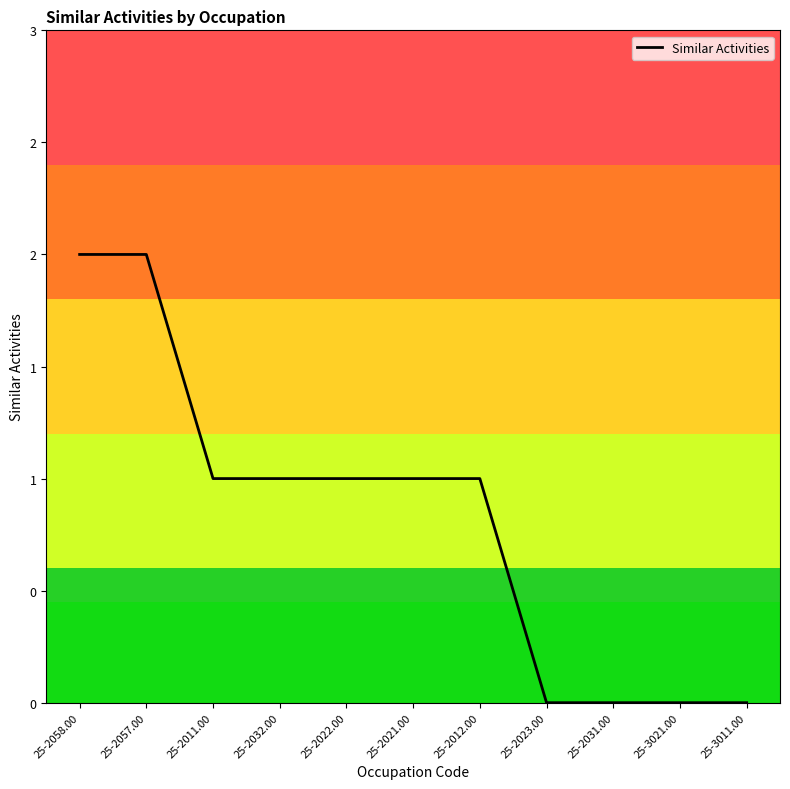

Does the chart display data point markers on the line(s)?

No